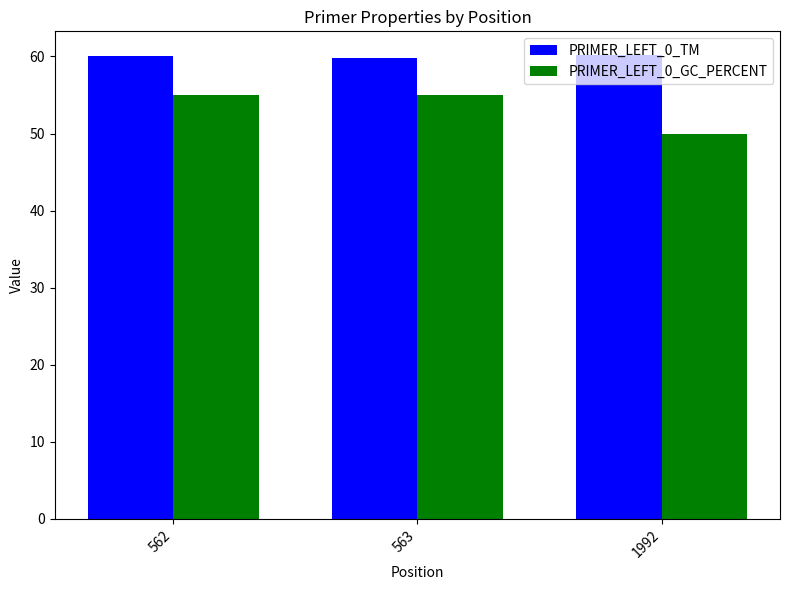

Is it true that PRIMER_LEFT_0_GC_PERCENT equals 21.8 at 562?

False